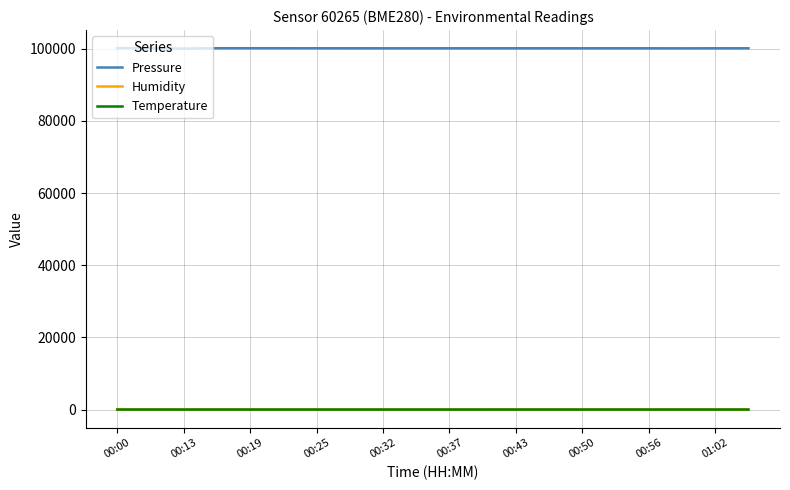

Which series has the largest total across all categories?

Pressure